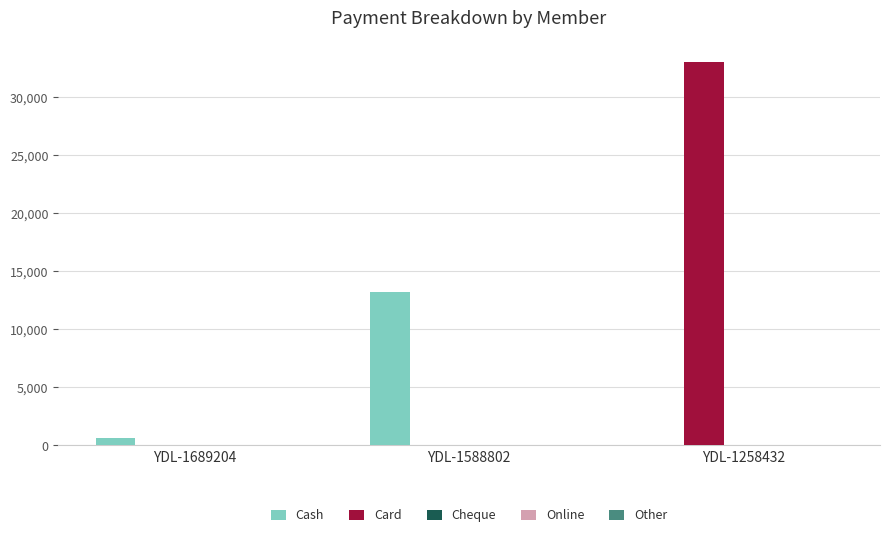

Count the Card values in the range 0 to 33000.

3